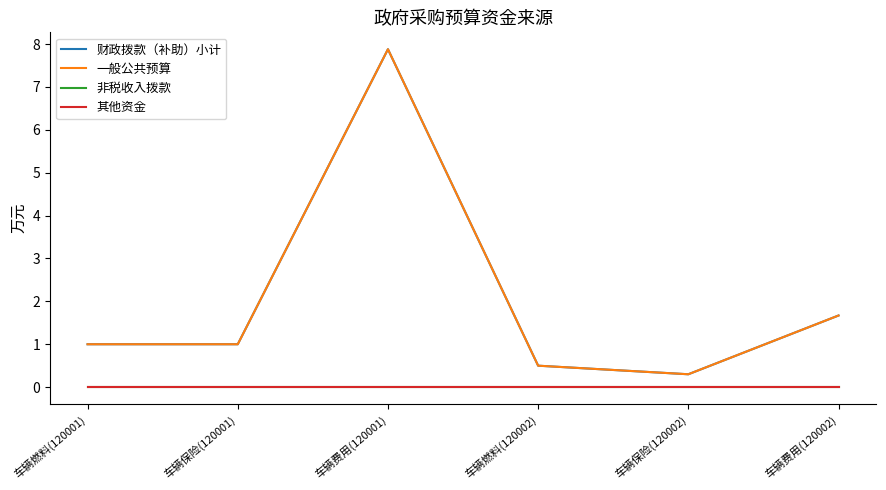

At which category is the sum across all series the highest?

车辆费用(120001)